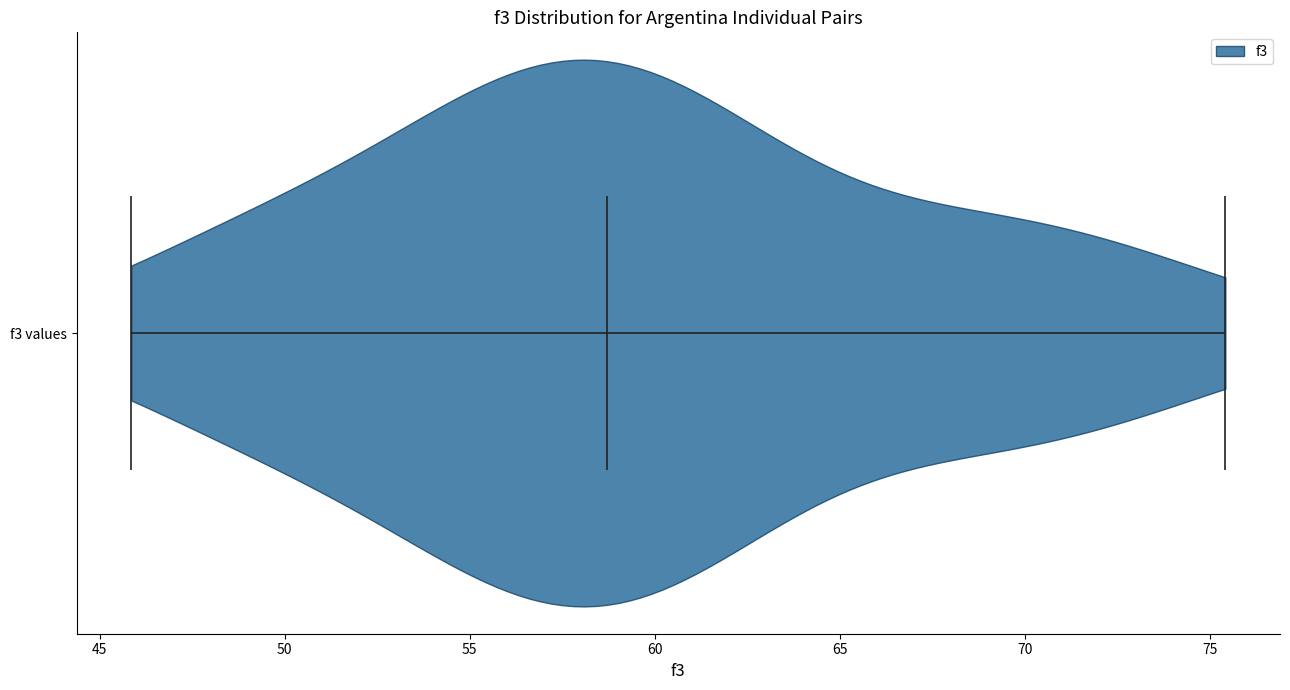

What is the highest point the violin for f3 values reaches on the x-axis? The values are not printed on the chart, so give them approximately, as read against the axis.

75.5